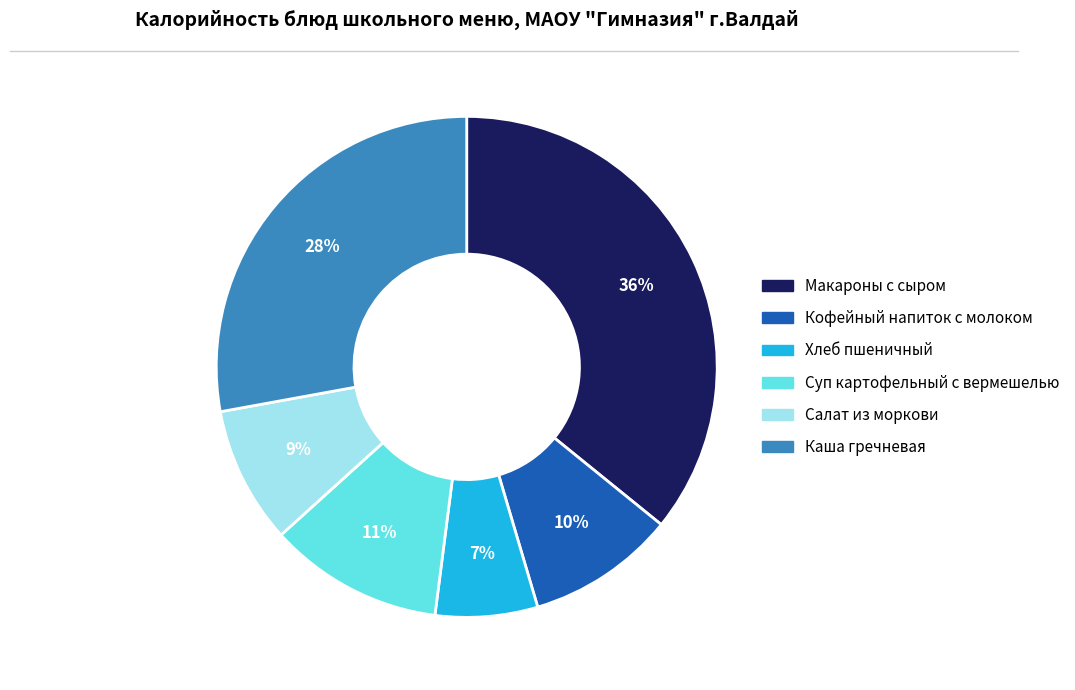

Count the number of slices in the pie.

6